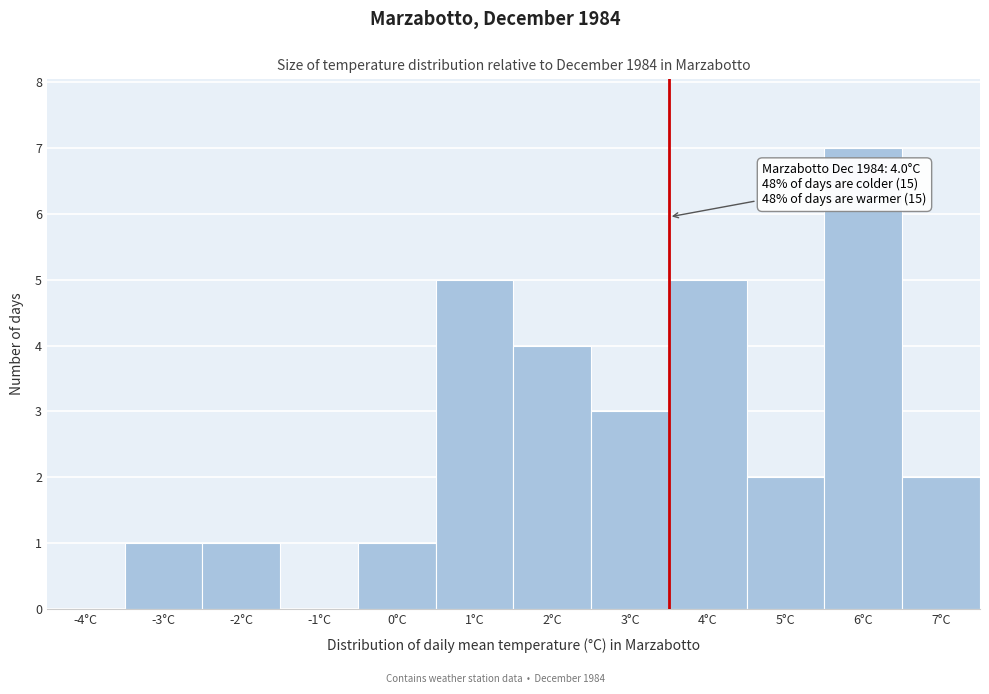

Reading left to right, what are all the values shown in this chart?

-4°C=0	-3°C=1	-2°C=1	-1°C=0	0°C=1	1°C=5	2°C=4	3°C=3	4°C=5	5°C=2	6°C=7	7°C=2